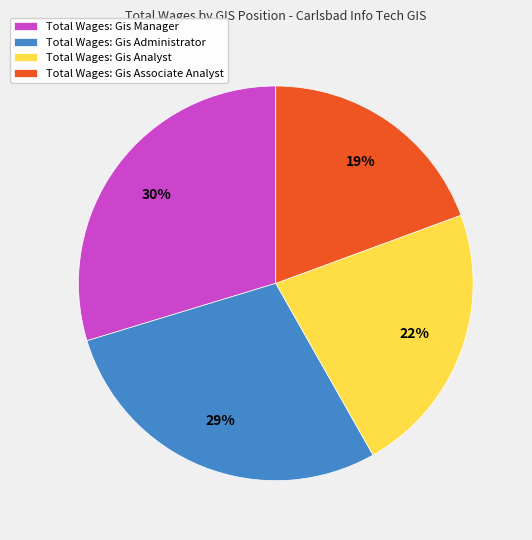

Rank the categories by value from highest to lowest.

Total Wages: Gis Manager, Total Wages: Gis Administrator, Total Wages: Gis Analyst, Total Wages: Gis Associate Analyst